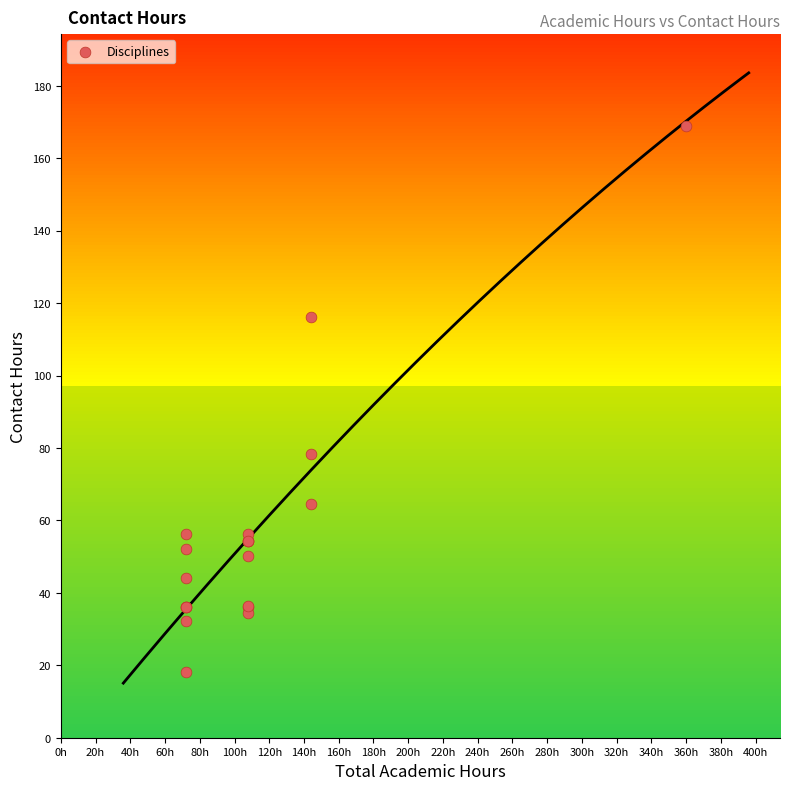

What Y value in the scatter plot is closest to 93?

78.3